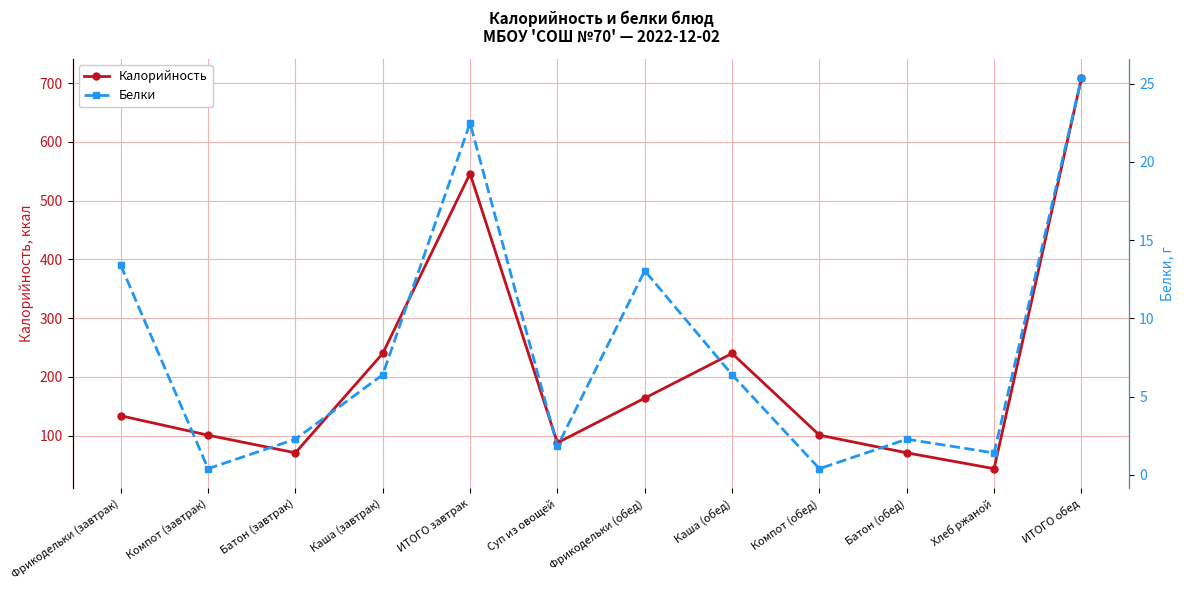

What are all the series names shown in the legend?

Калорийность, Белки